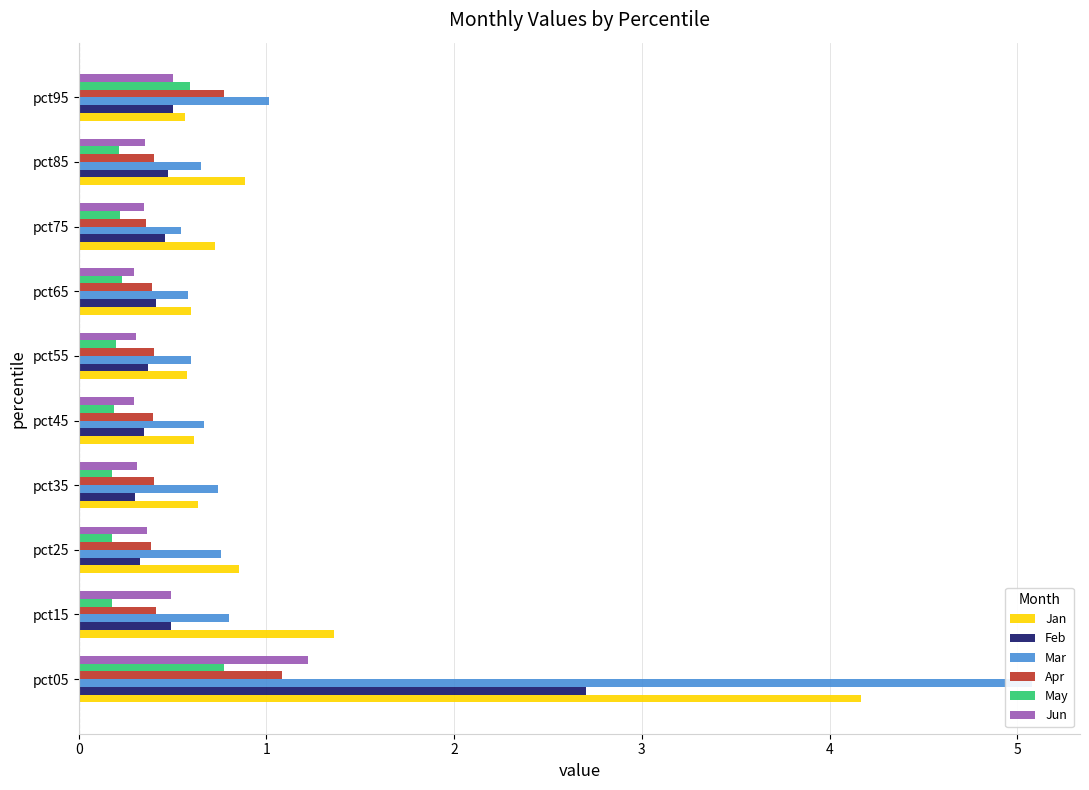

Which has a higher value, 5 or 6?

6